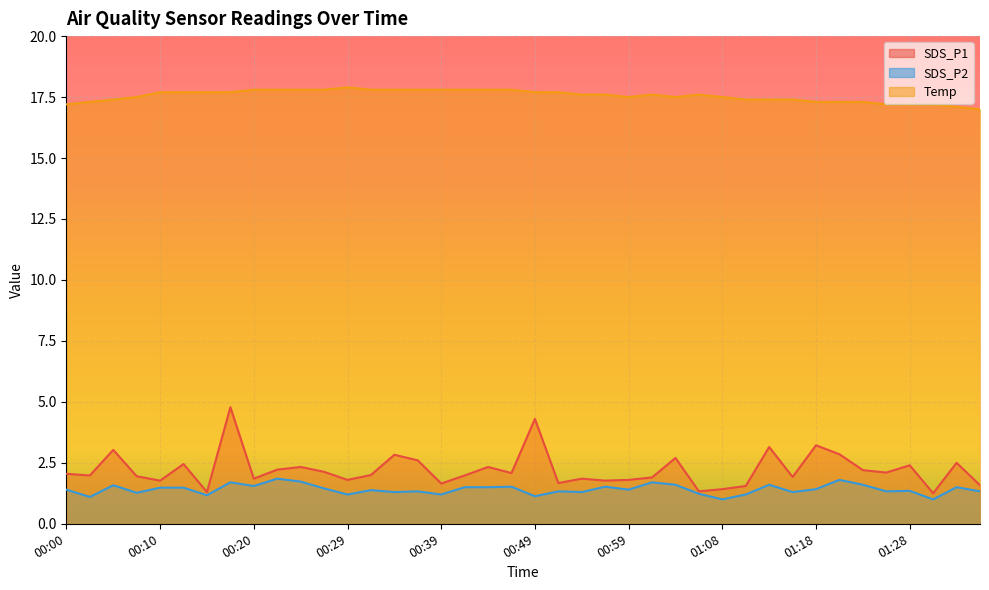

Between 00:59 and 00:54, which is larger?

00:54